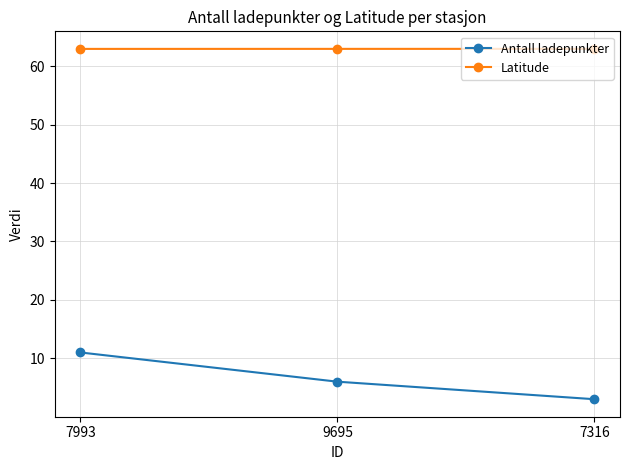

What is the label of the 2nd point from the right?

9695